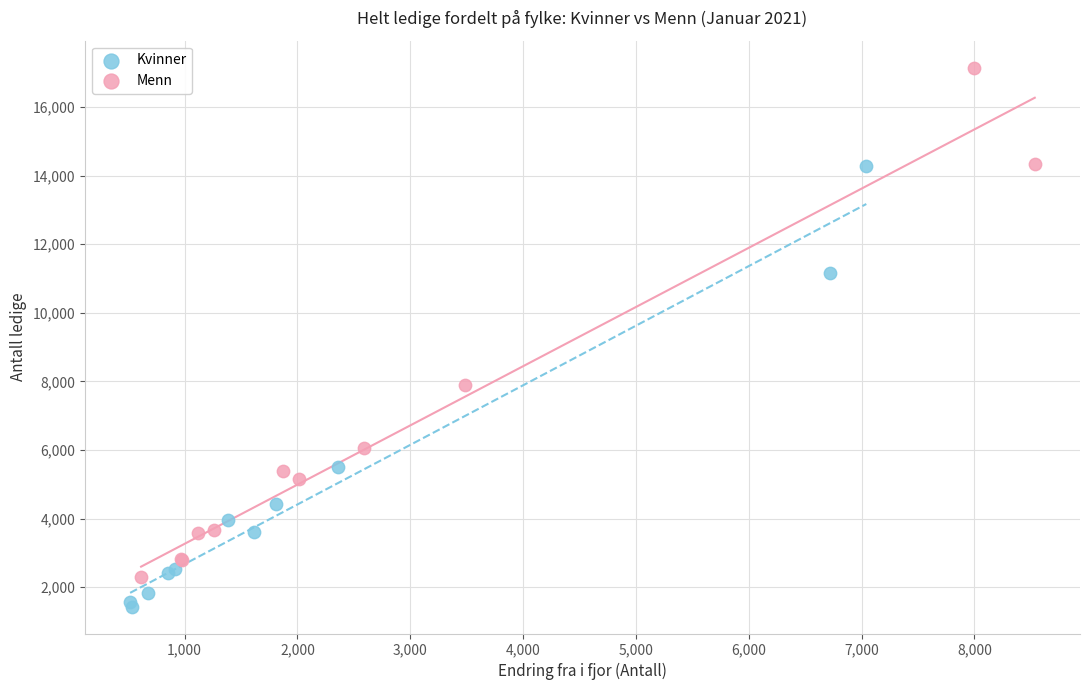

Which series has the largest Y range (max minus min)?

Menn